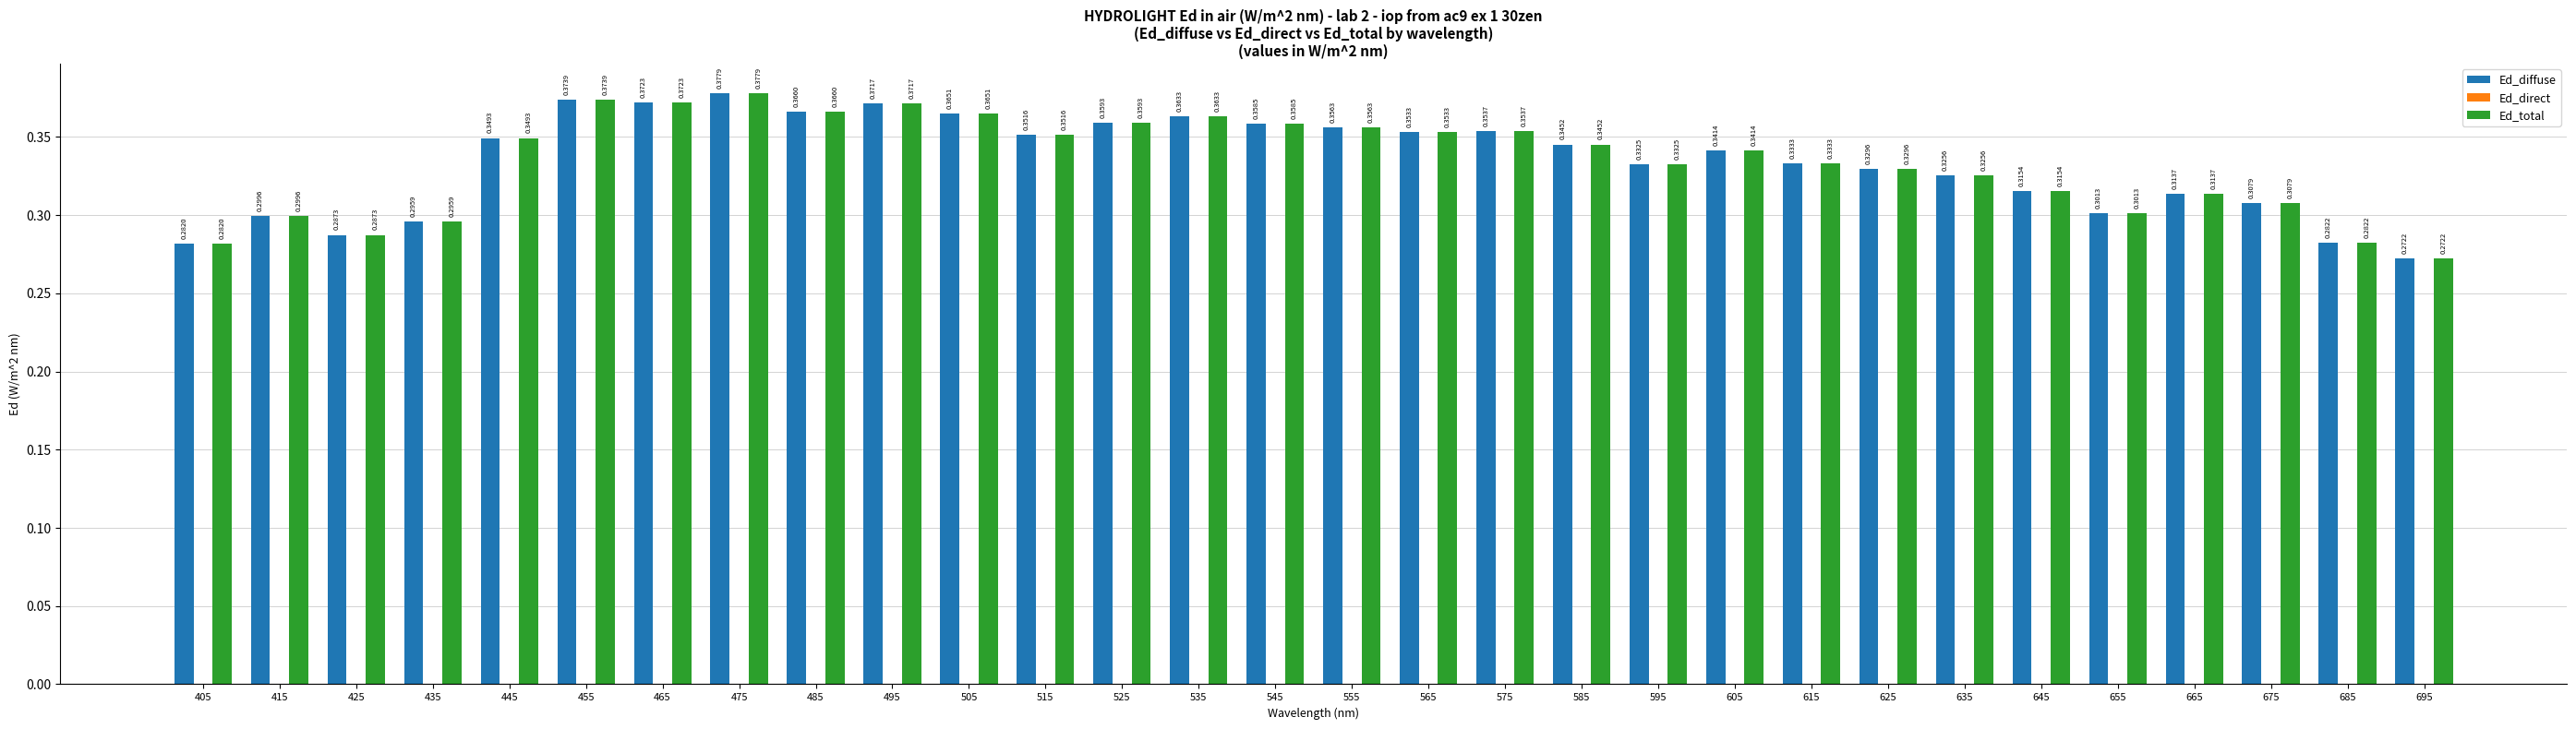

Are the bars grouped side by side (vs. stacked)?

Yes